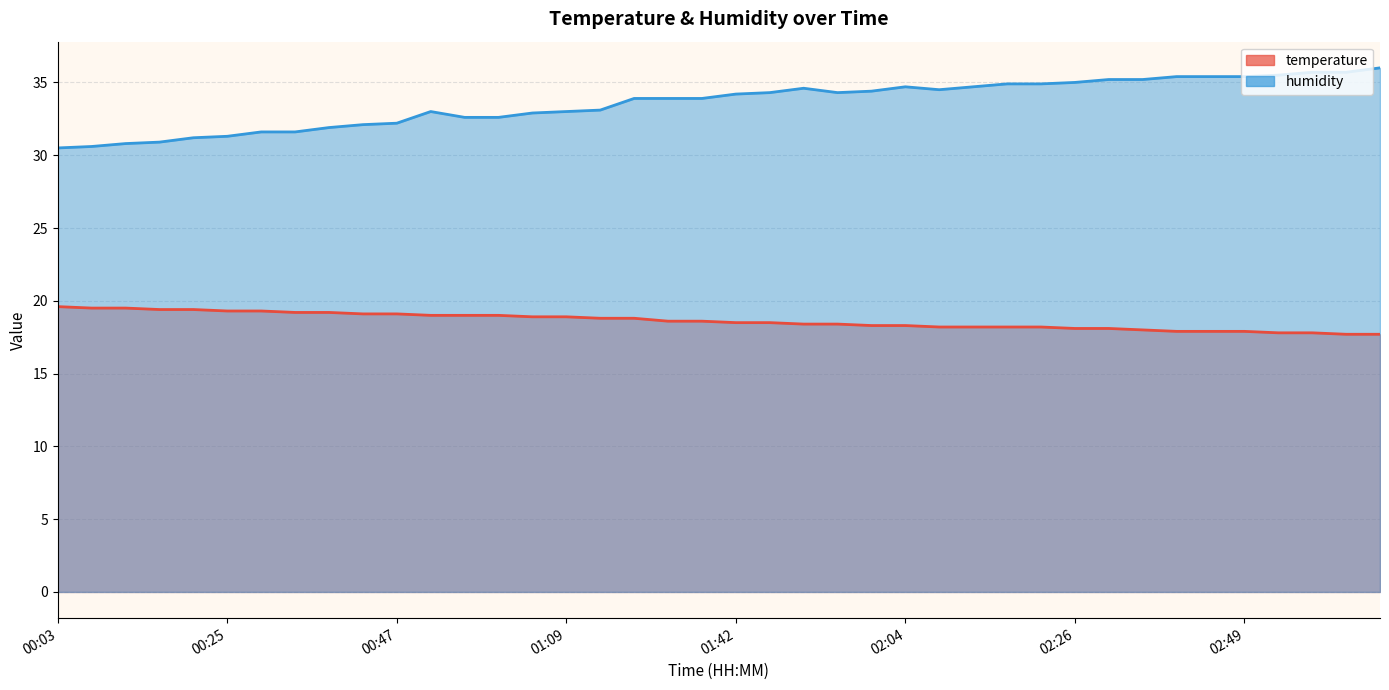

Which series has the largest total across all categories?

humidity